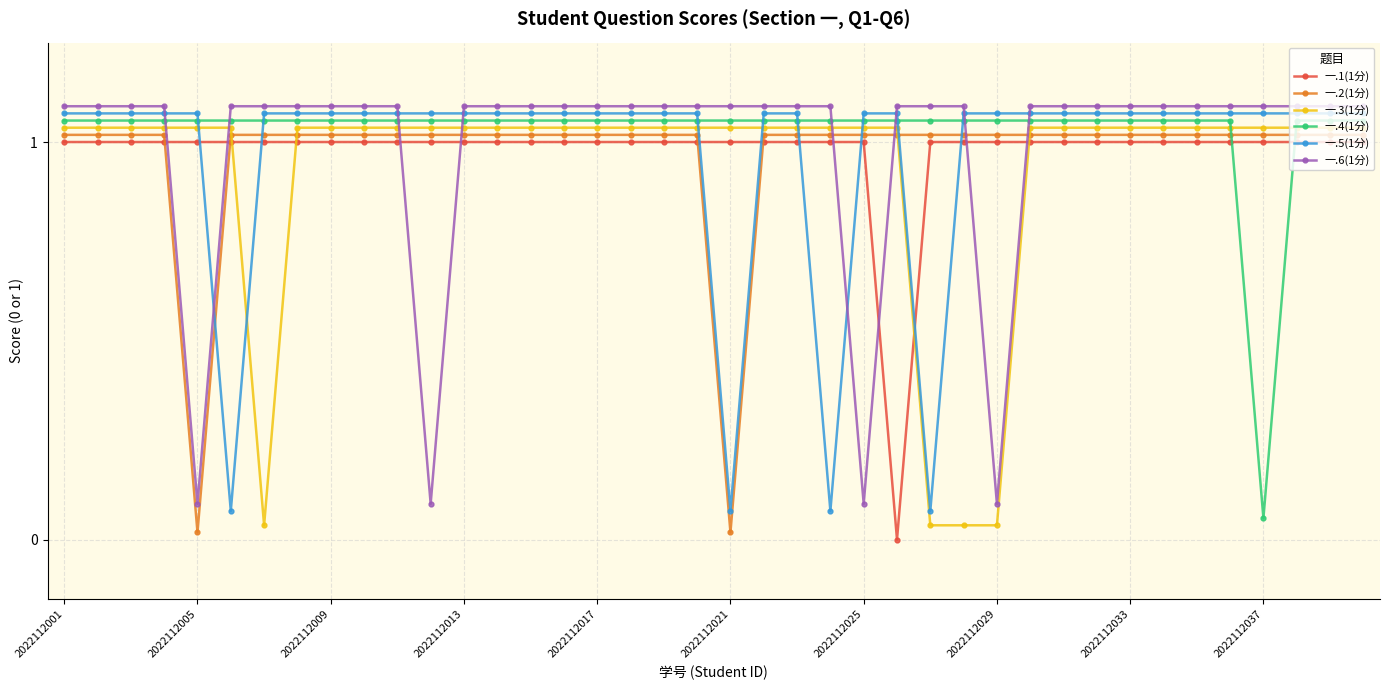

How many values in the 一.2(1分) series are below 1?

2